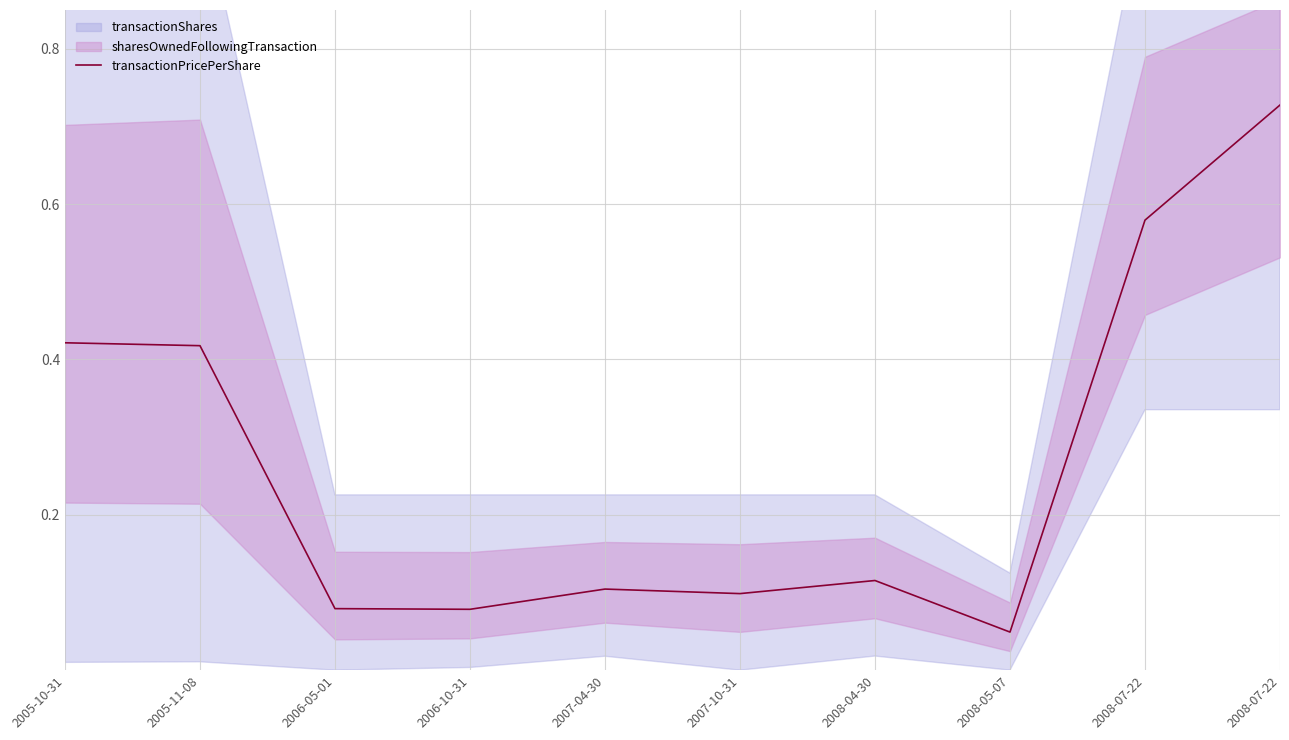

At which category does the data reach its first local peak?

2007-04-30